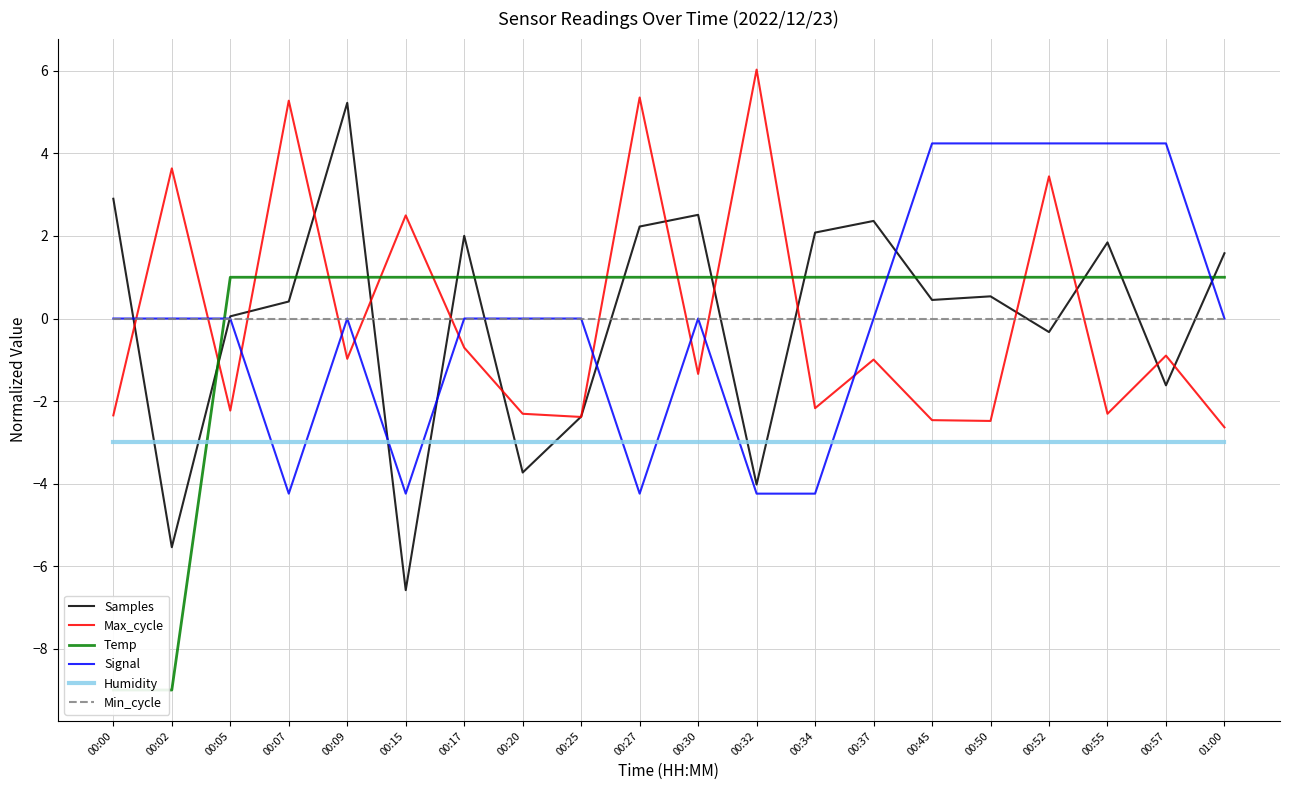

Reading left to right, transcribe all the data shown in this chart.

Samples: 2.9	-5.5	0.1	0.4	5.2	-6.6	2.0	-3.7	-2.4	2.2	2.5	-4.0	2.1	2.4	0.4	0.5	-0.3	1.8	-1.6	1.6
Max_cycle: -2.3	3.6	-2.2	5.3	-1.0	2.5	-0.7	-2.3	-2.4	5.4	-1.3	6.0	-2.2	-1.0	-2.5	-2.5	3.4	-2.3	-0.9	-2.6
Temp: -9.0	-9.0	1.0	1.0	1.0	1.0	1.0	1.0	1.0	1.0	1.0	1.0	1.0	1.0	1.0	1.0	1.0	1.0	1.0	1.0
Signal: 0.0	0.0	0.0	-4.2	0.0	-4.2	0.0	0.0	0.0	-4.2	0.0	-4.2	-4.2	0.0	4.2	4.2	4.2	4.2	4.2	0.0
Humidity: -3.0	-3.0	-3.0	-3.0	-3.0	-3.0	-3.0	-3.0	-3.0	-3.0	-3.0	-3.0	-3.0	-3.0	-3.0	-3.0	-3.0	-3.0	-3.0	-3.0
Min_cycle: 0.0	0.0	0.0	0.0	0.0	0.0	0.0	0.0	0.0	0.0	0.0	0.0	0.0	0.0	0.0	0.0	0.0	0.0	0.0	0.0